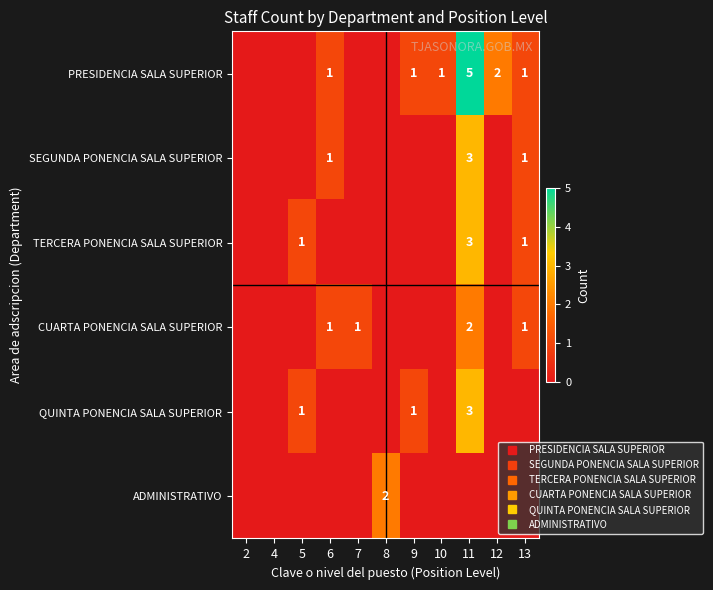

The SEGUNDA PONENCIA SALA SUPERIOR series shows 3 at 11. True or false?

True